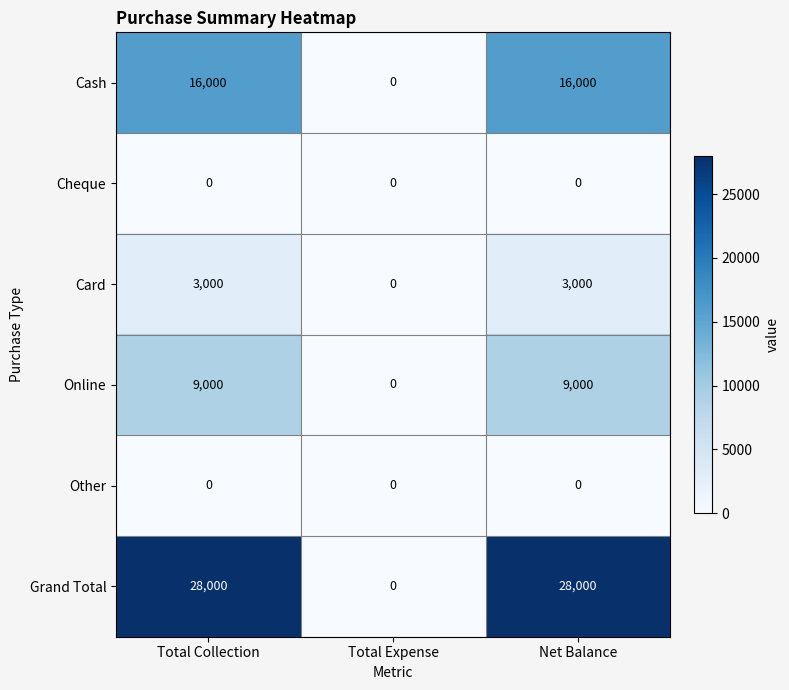

What is the maximum value shown in the chart?

28000